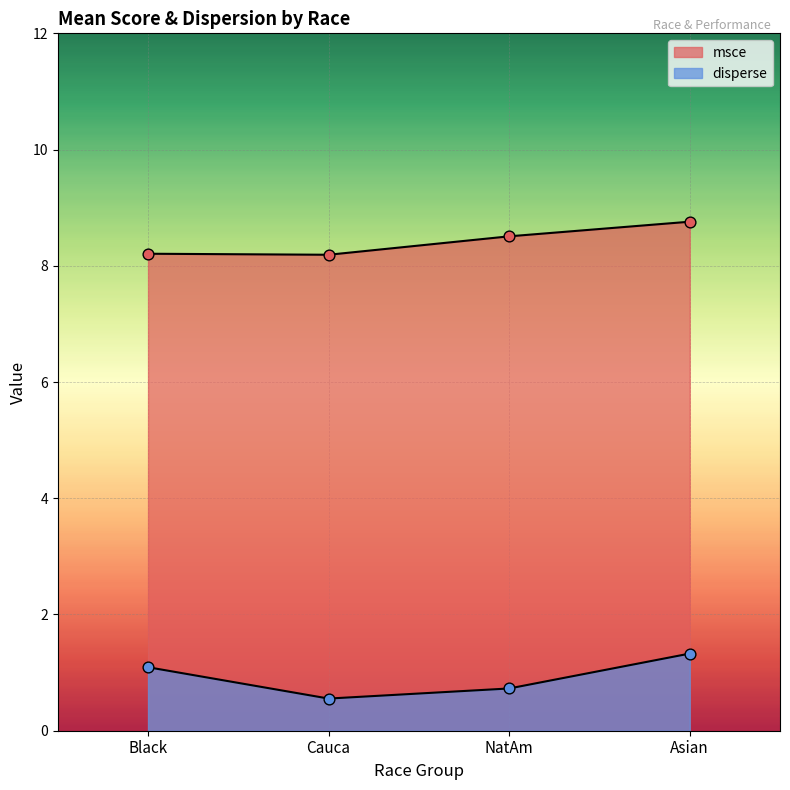

Which series has the widest spread of Y values?

disperse